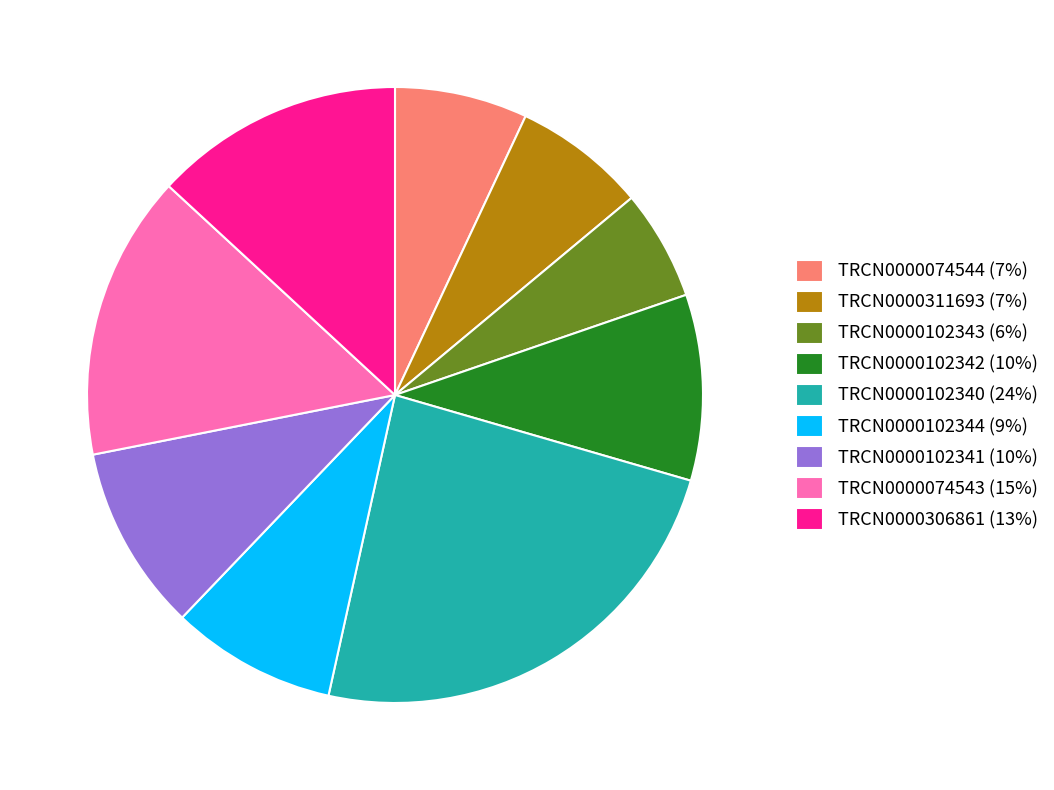

Does TRCN0000311693 represent more than half of the total?

No